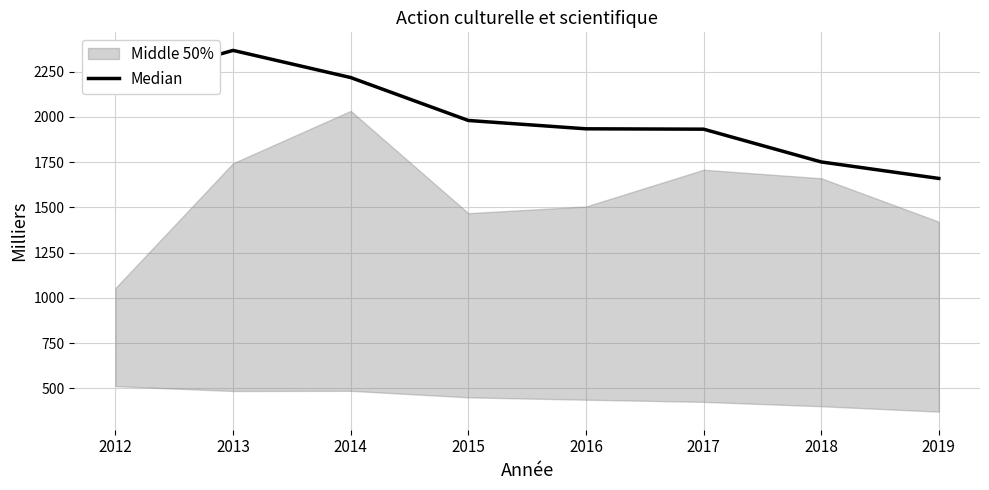

What is the maximum value shown in the chart?

2367